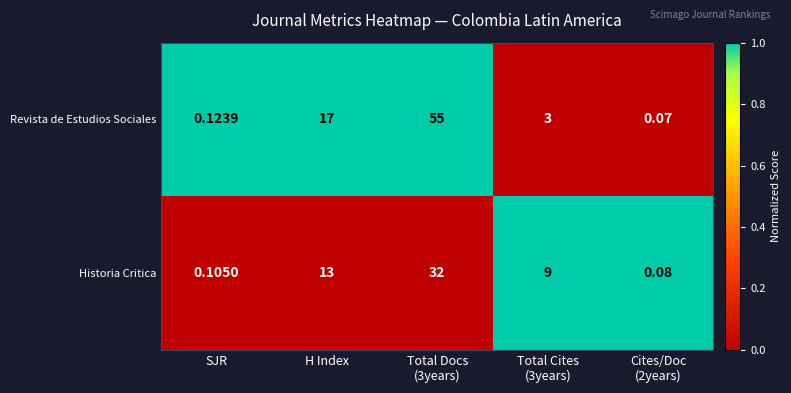

Between Total Docs
(3years) and Cites/Doc
(2years), which series saw the biggest shift?

Revista de Estudios Sociales